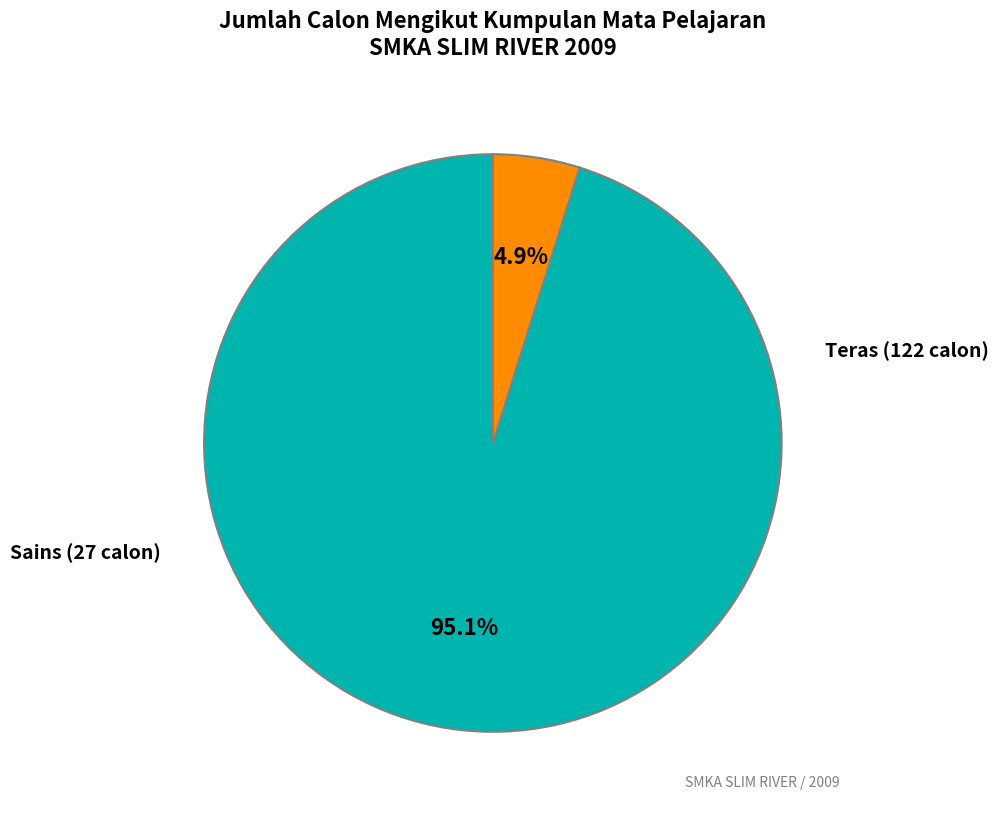

Is there a majority slice in this chart?

Yes